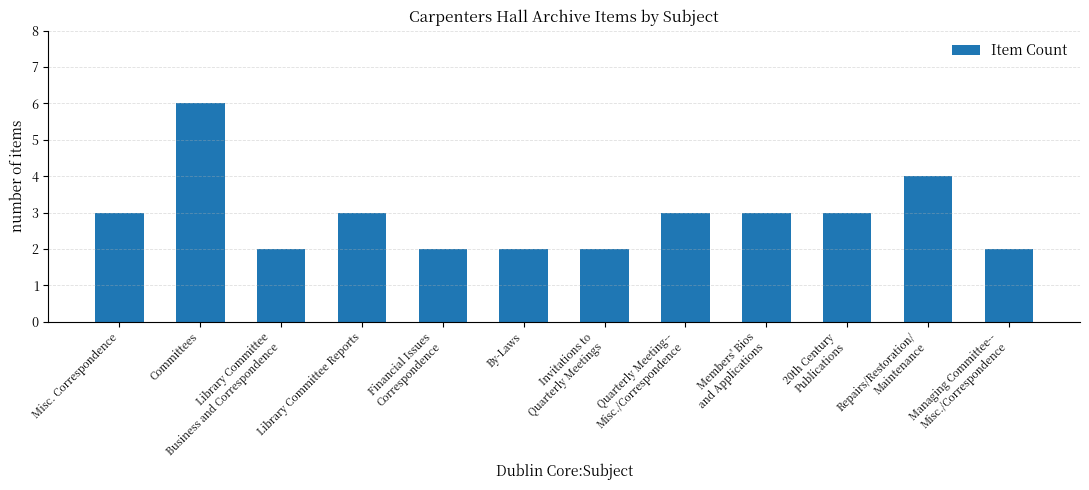

What is the label of the 2nd bar from the left?

Committees